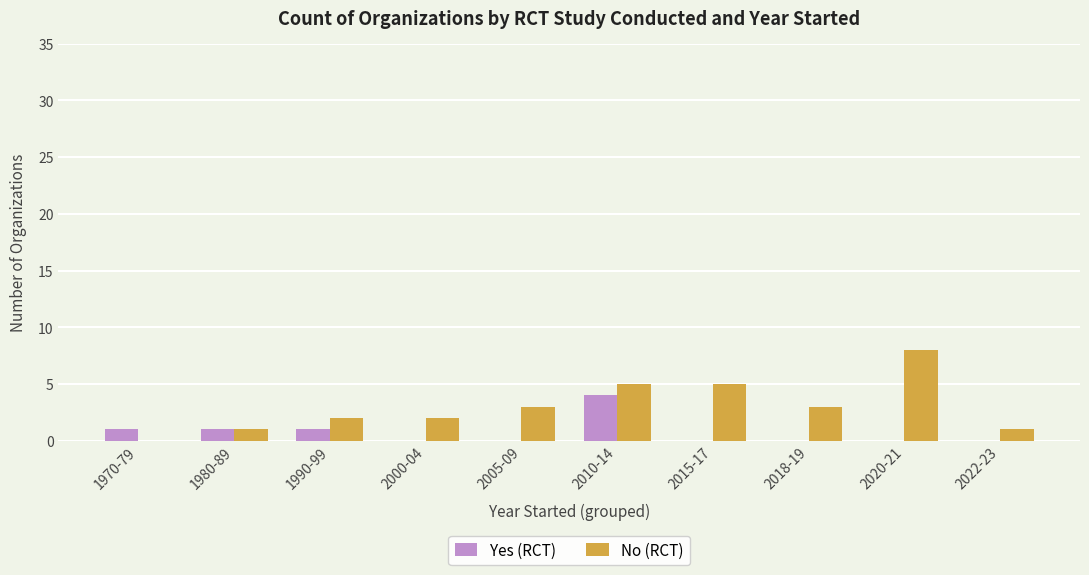

Which series changed the most between 2018-19 and 2020-21?

No (RCT)